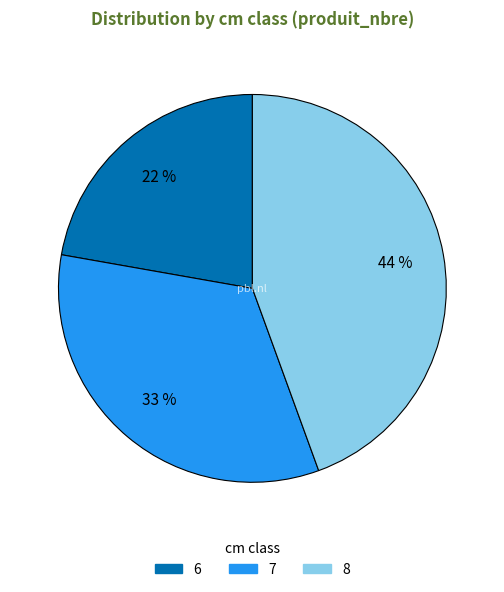

Does 6 represent more than half of the total?

No